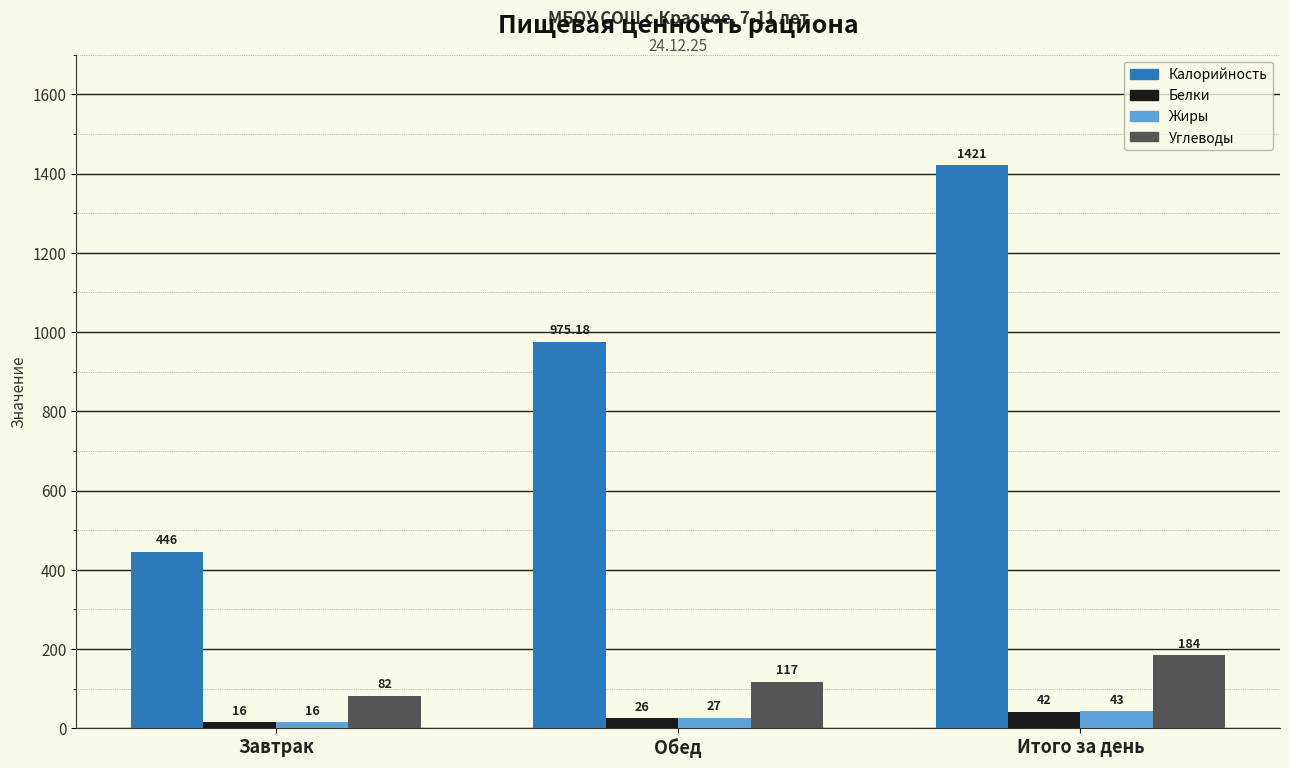

How many values in the Калорийность series exceed 975?

2